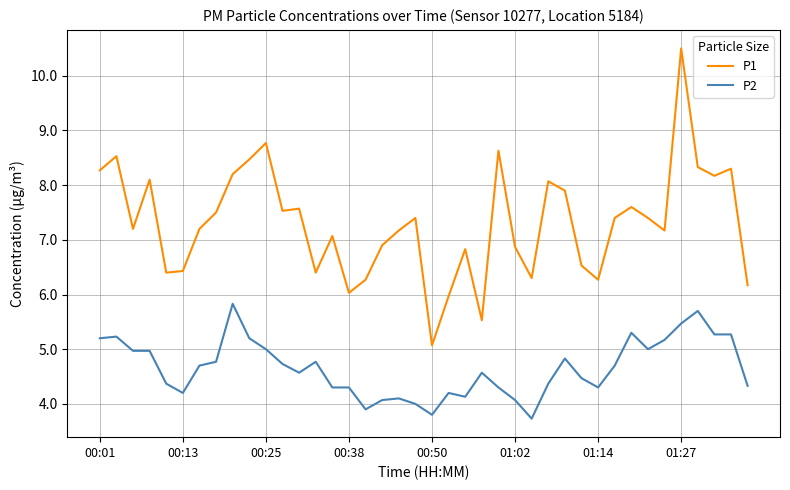

List the series in order of their peak value, lowest first.

P2, P1